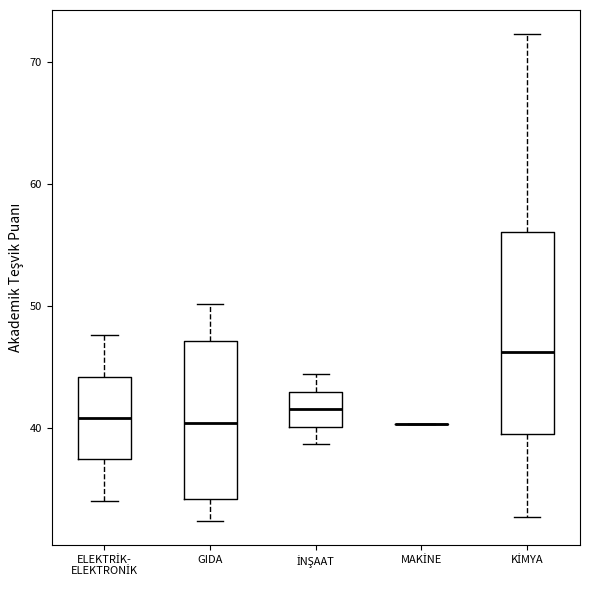

Where does the lower whisker of the box for GIDA end on the y-axis? The values are not printed on the chart, so give them approximately, as read against the axis.

32